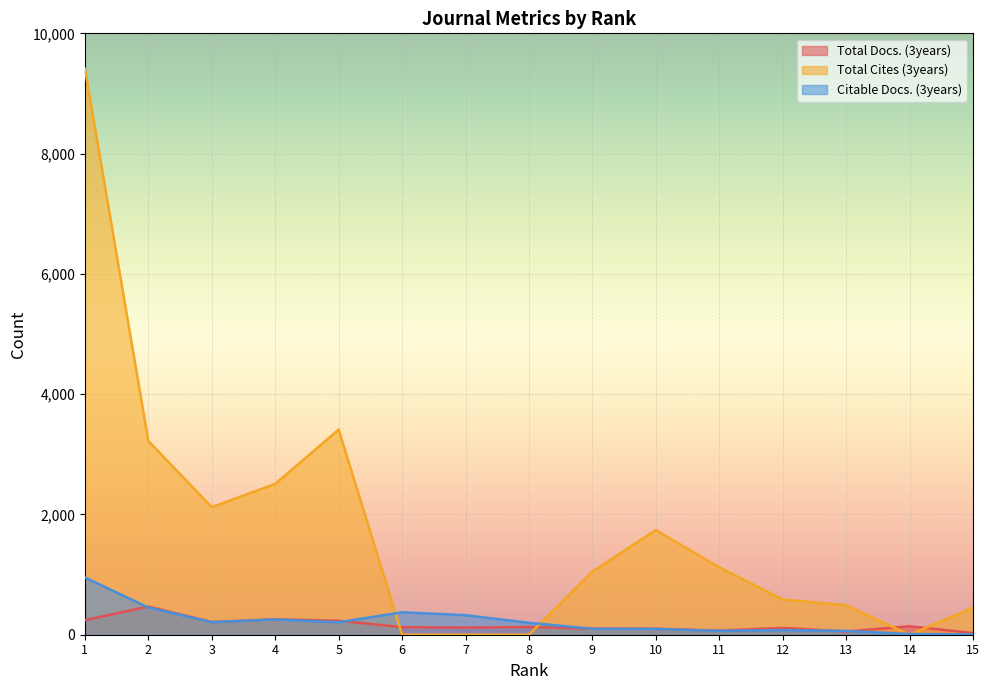

Reading left to right, what are all the values shown in this chart?

Total Docs. (3years): 242	468	211	256	232	126	119	128	100	99	68	113	53	141	28
Total Cites (3years): 9411	3221	2121	2508	3411	0	0	0	1049	1741	1120	586	489	0	450
Citable Docs. (3years): 952	452	209	254	207	373	325	198	99	96	64	76	63	12	4